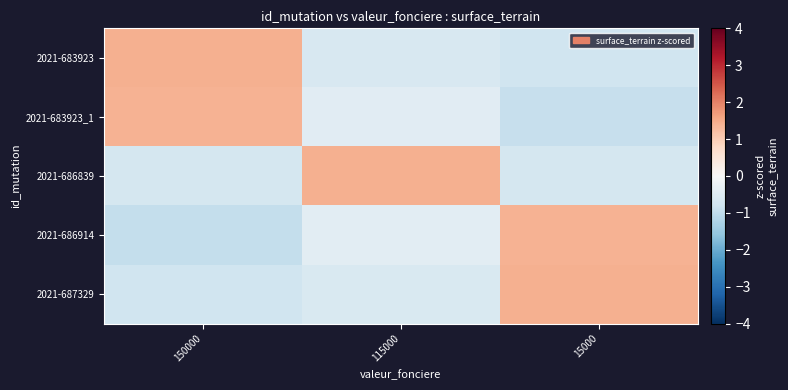

What is the greatest value displayed?

1.4